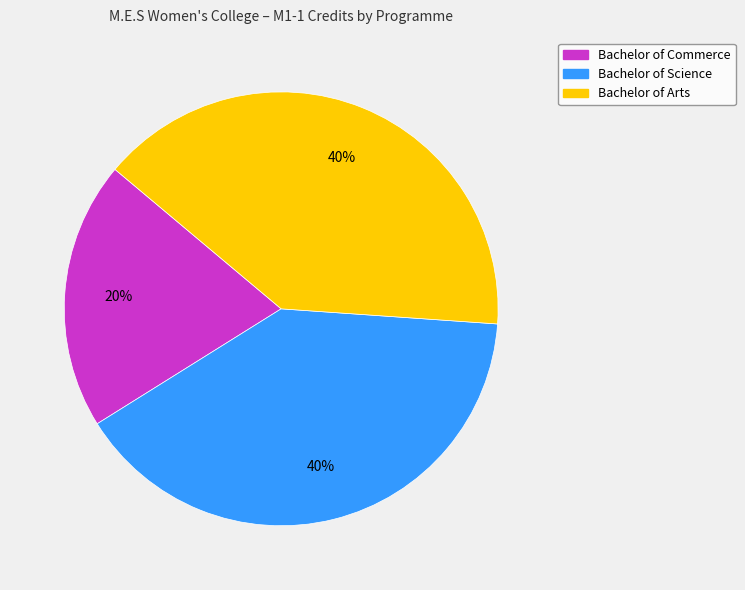

What percentage is the Bachelor of Arts slice, to the nearest percent?

40%